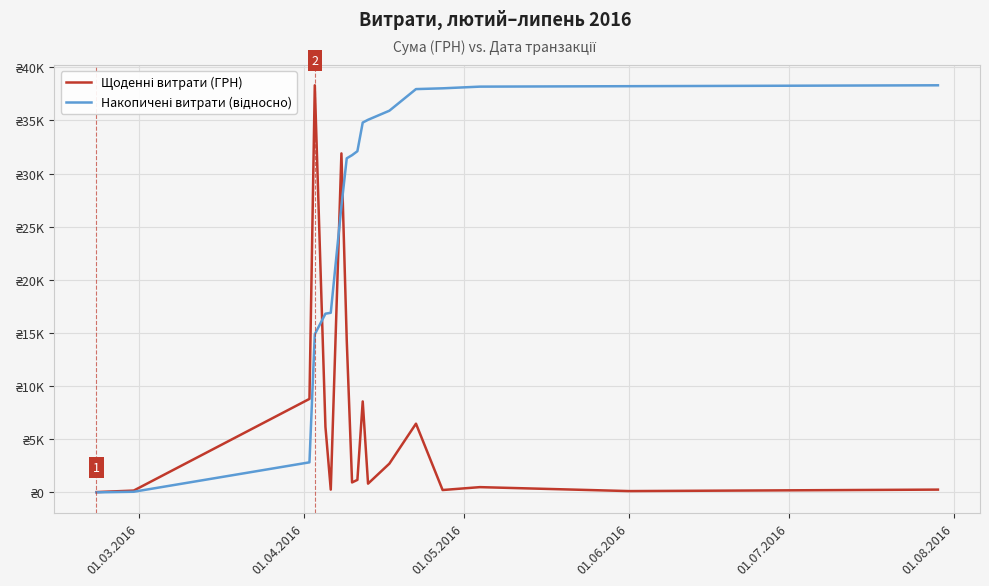

Reading left to right, transcribe all the data shown in this chart.

Щоденні витрати (ГРН): 38.5	180.0	8804.0	38303.0	6174.4	270.0	31895.8	14322.1	945.9	1186.5	8566.0	831.2	2712.0	6472.4	232.0	504.0	132.0	270.0
Накопичені витрати (відносно): 12.1	68.7	2836.4	14877.8	16818.9	16903.7	26930.9	31433.4	31730.7	32103.7	34796.6	35057.9	35910.5	37945.2	38018.2	38176.6	38218.1	38303.0